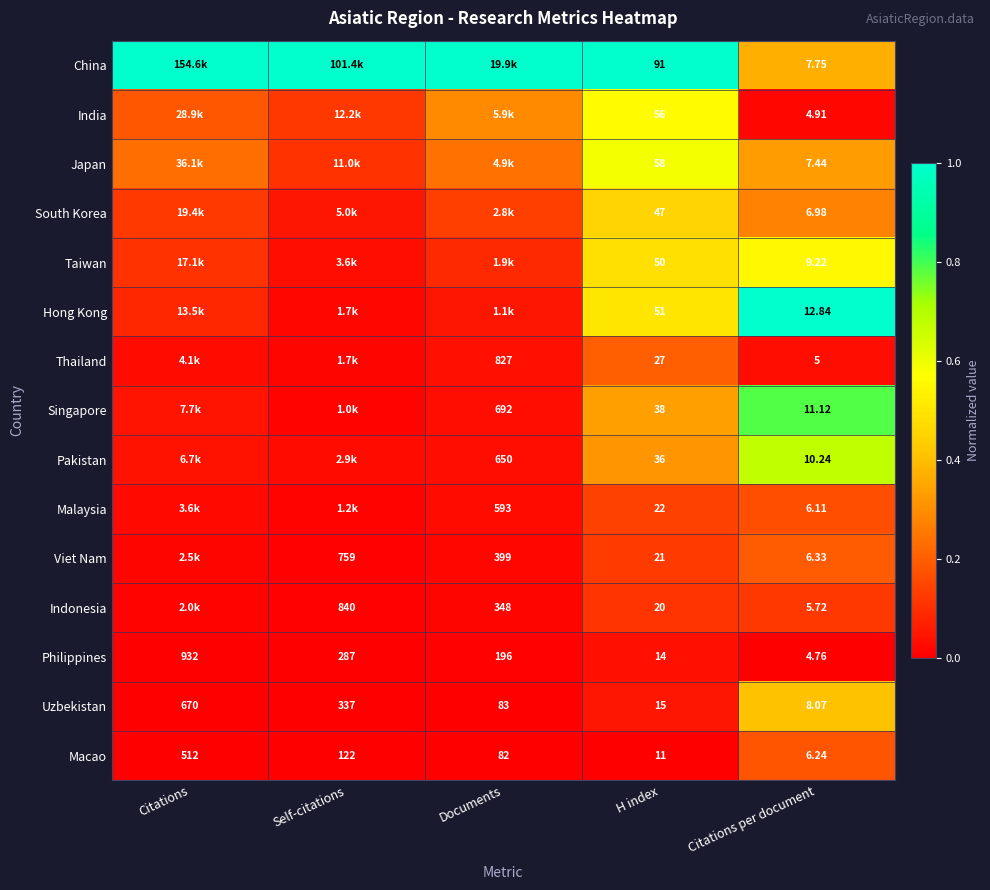

At Citations per document, list the series in order from smallest to largest.

Philippines, India, Thailand, Indonesia, Malaysia, Macao, Viet Nam, South Korea, Japan, China, Uzbekistan, Taiwan, Pakistan, Singapore, Hong Kong